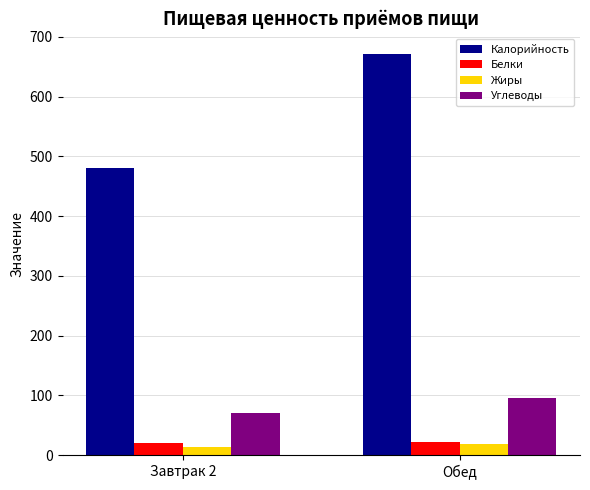

The value of Калорийность at Обед is 672. True or false?

True